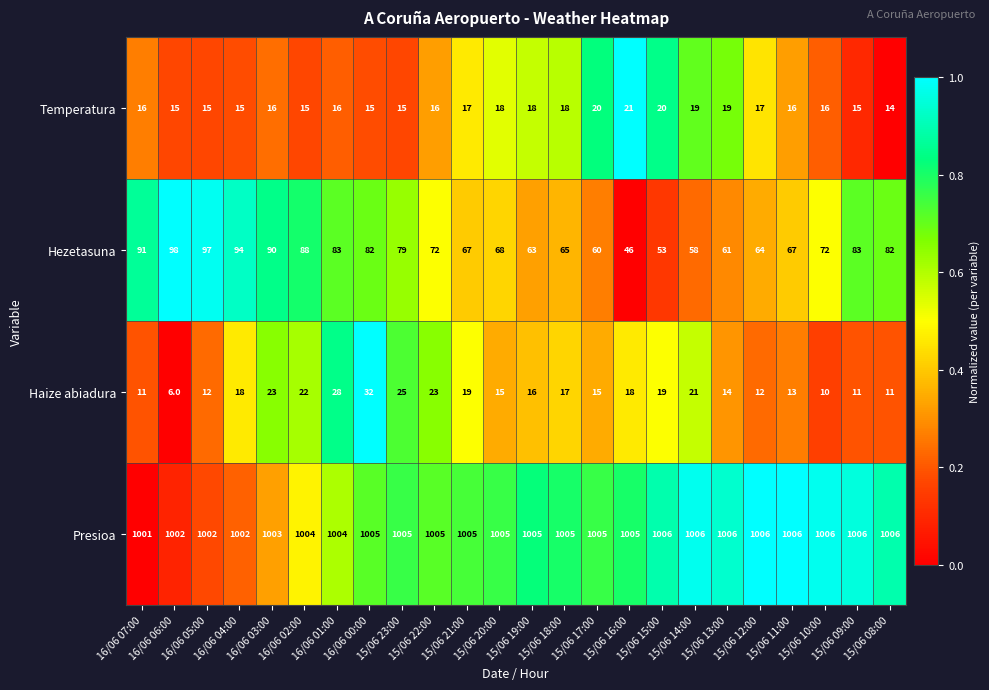

Which series has the widest spread of values?

Hezetasuna